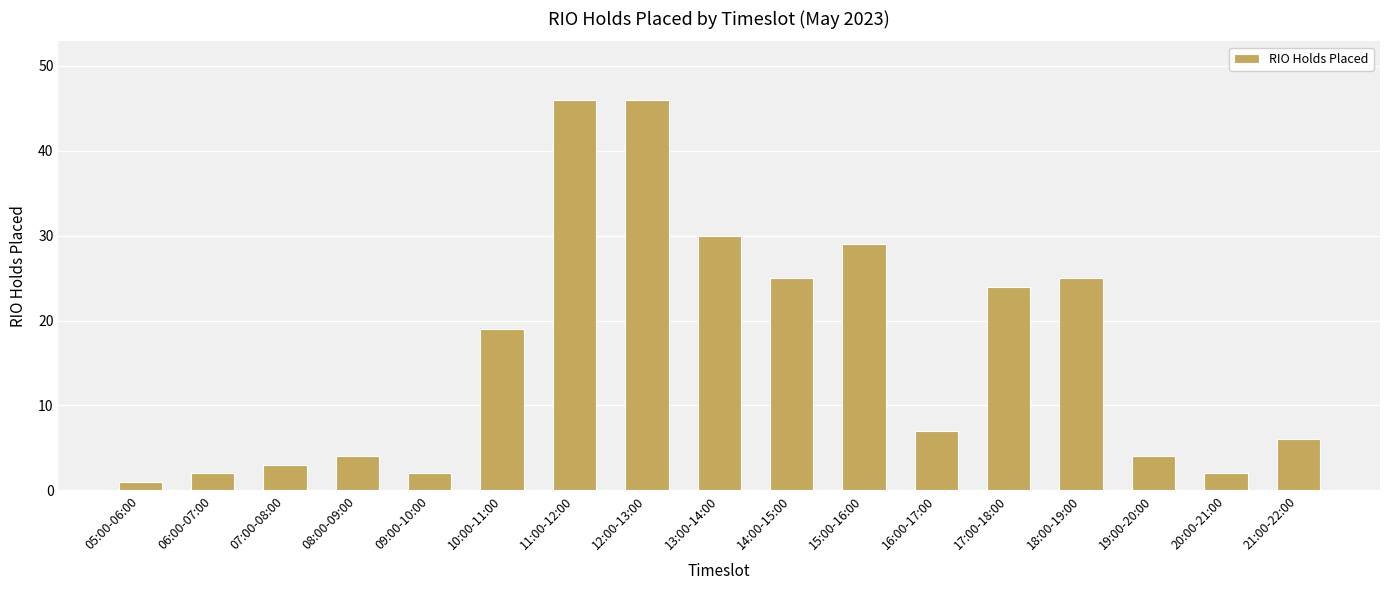

Reading left to right, list all the values displayed in this chart.

05:00-06:00=1	06:00-07:00=2	07:00-08:00=3	08:00-09:00=4	09:00-10:00=2	10:00-11:00=19	11:00-12:00=46	12:00-13:00=46	13:00-14:00=30	14:00-15:00=25	15:00-16:00=29	16:00-17:00=7	17:00-18:00=24	18:00-19:00=25	19:00-20:00=4	20:00-21:00=2	21:00-22:00=6